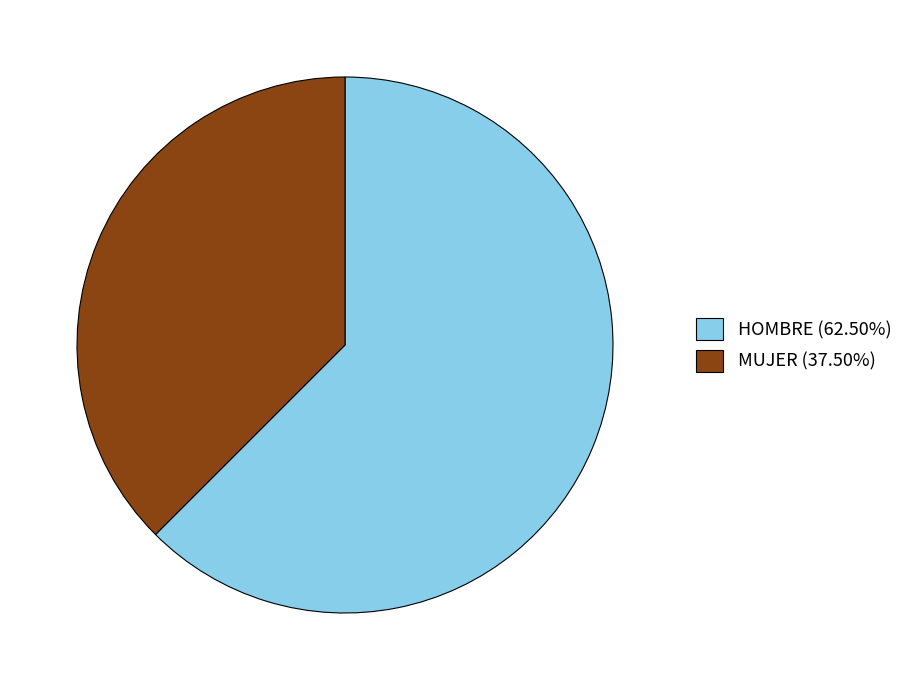

What is the ratio of the value at HOMBRE (62.50%) to the value at MUJER (37.50%)?

1.7